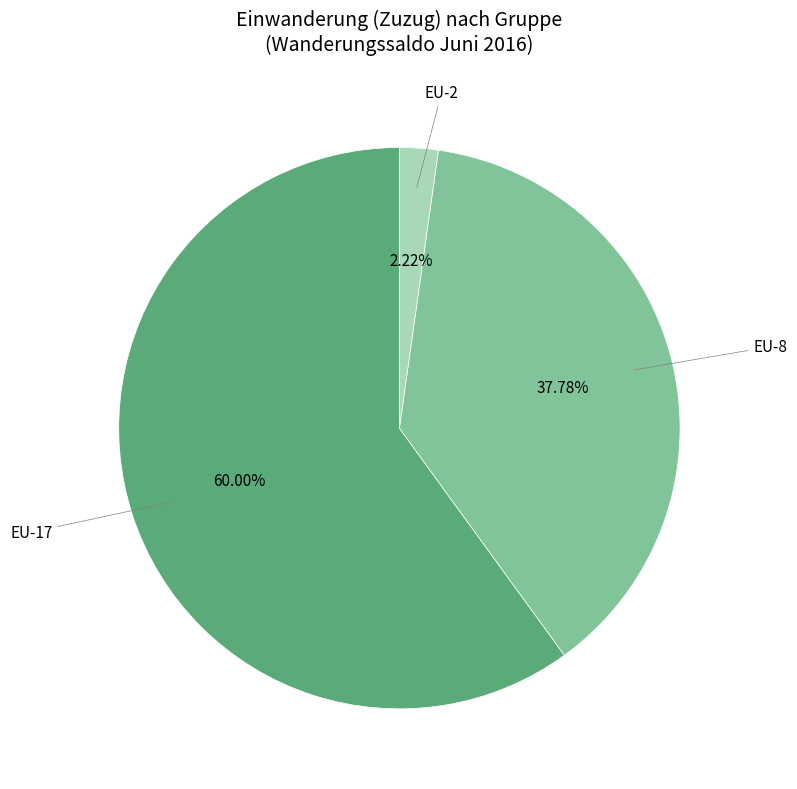

Which slice is the smallest?

EU-2